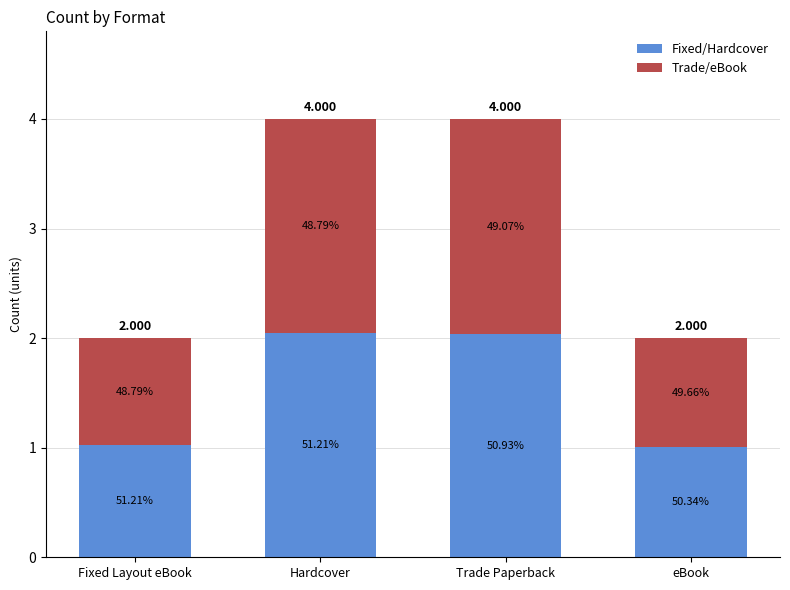

Read the Trade/eBook value at Hardcover.

2.0